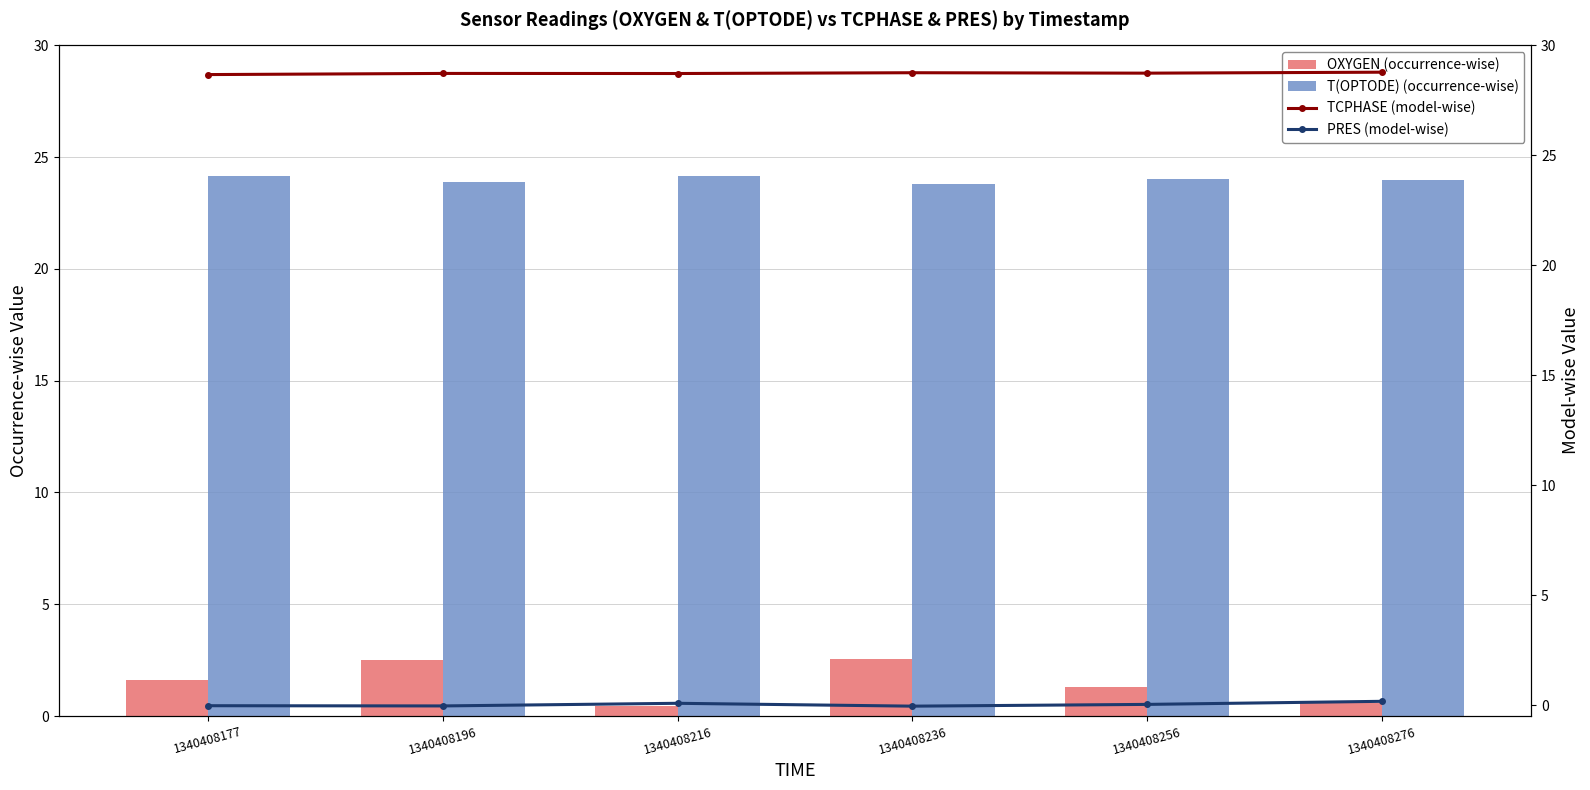

Rank the series by their maximum value, from lowest to highest.

PRES (model-wise), OXYGEN (occurrence-wise), T(OPTODE) (occurrence-wise), TCPHASE (model-wise)